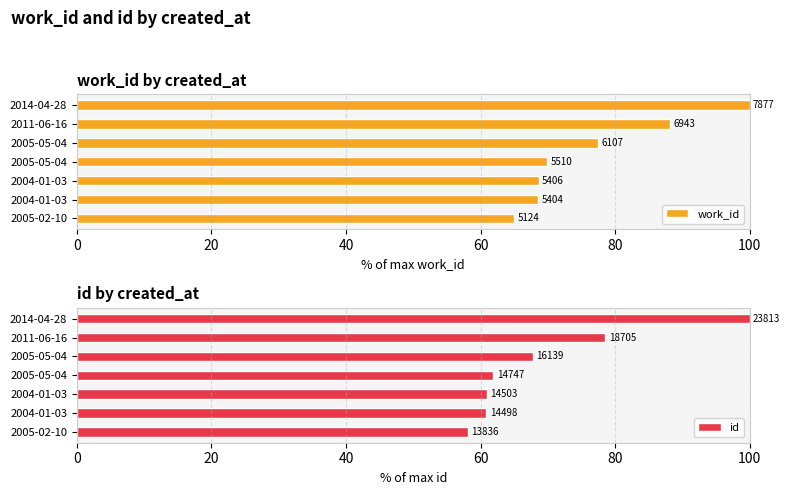

Is the value of work_id at 2005-05-04 greater than the value of id at 2004-01-03?

Yes